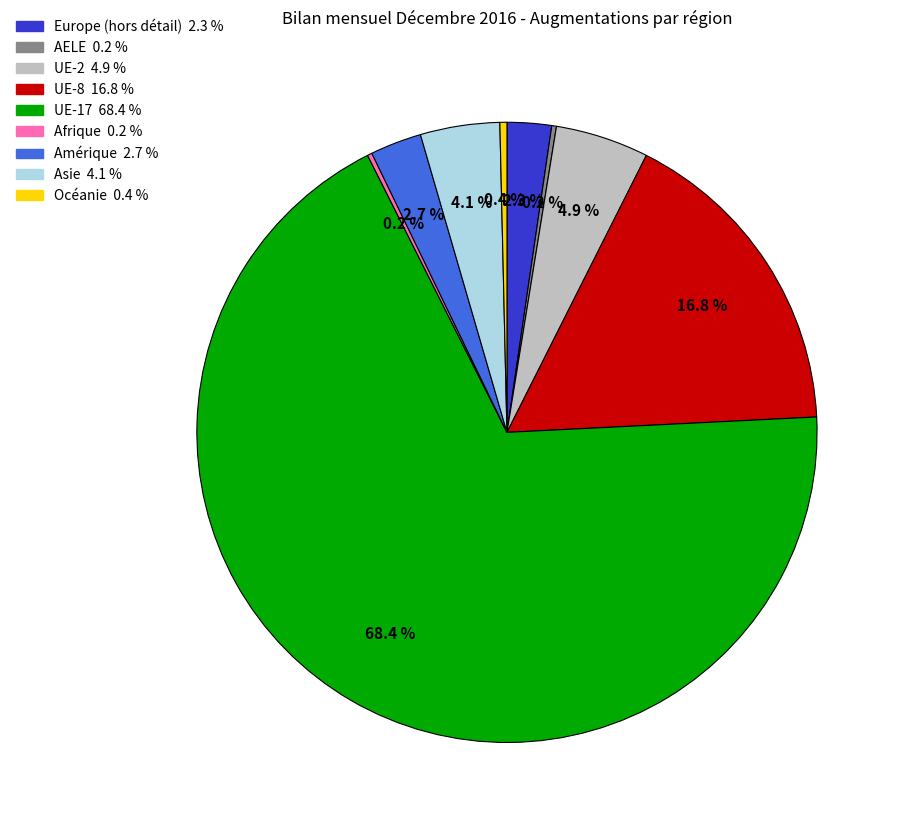

Is there any slice that represents more than half of the pie?

Yes